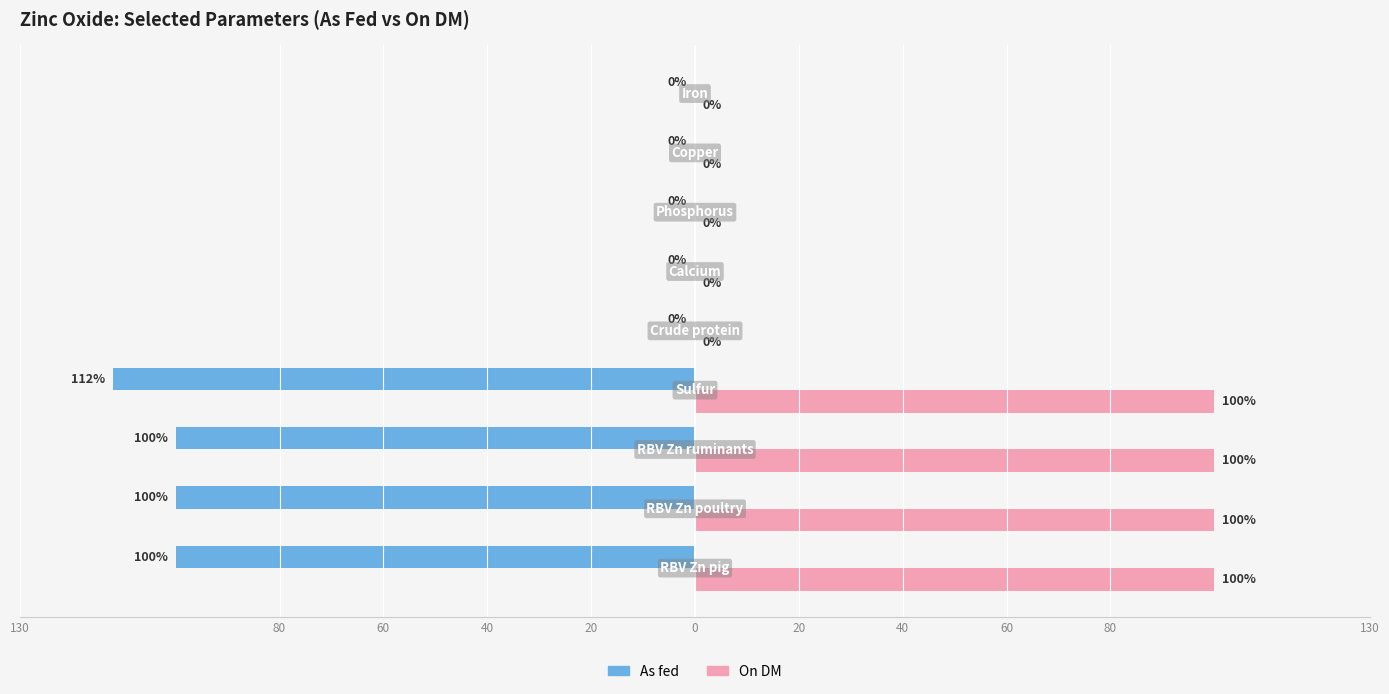

What are all the series names shown in the legend?

As fed, On DM